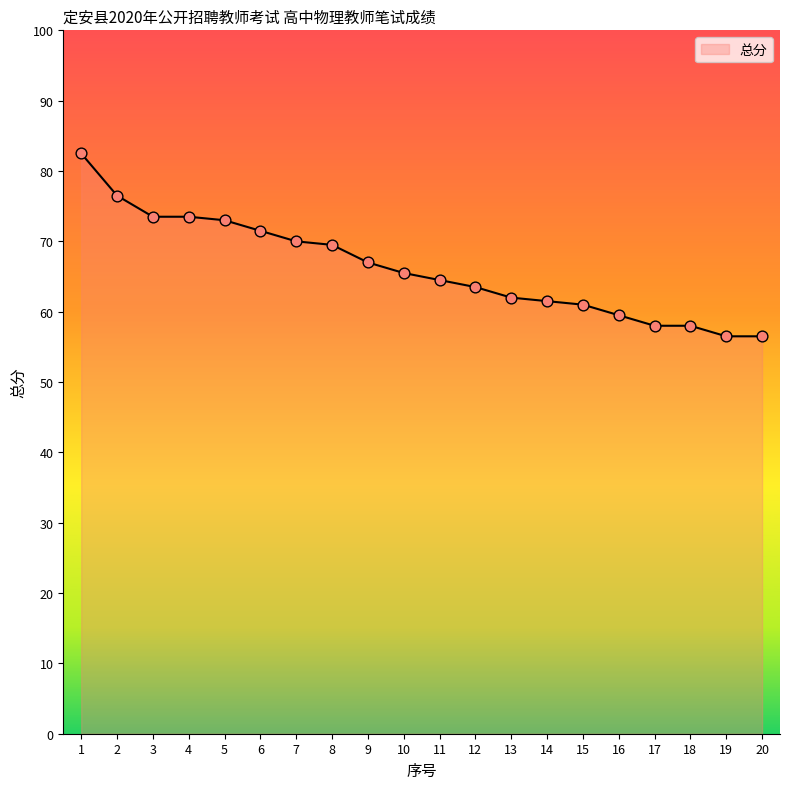

Approximately how many times larger is the value at 8 compared to 16?

1.2